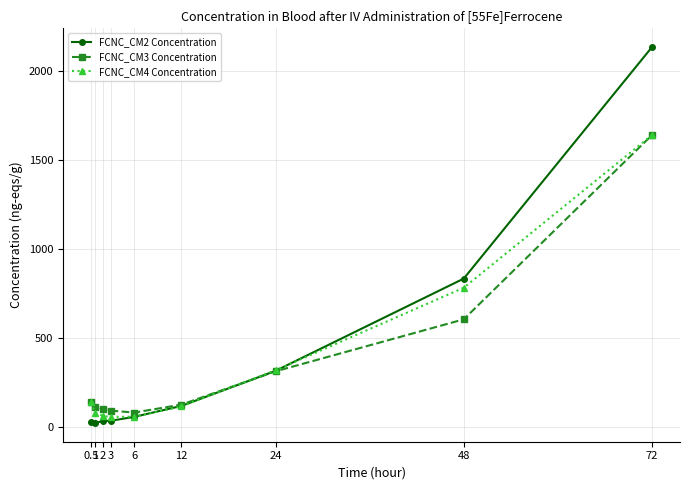

Is the value of FCNC_CM3 Concentration at 72 greater than the value of FCNC_CM4 Concentration at 6?

Yes